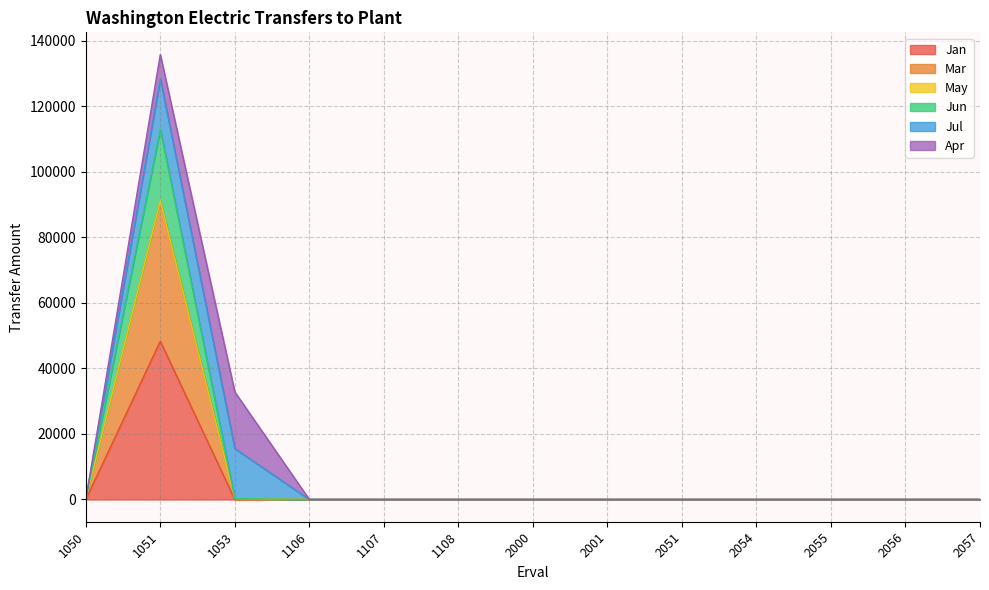

The value of Jan at 2051 is 15262.6. True or false?

False